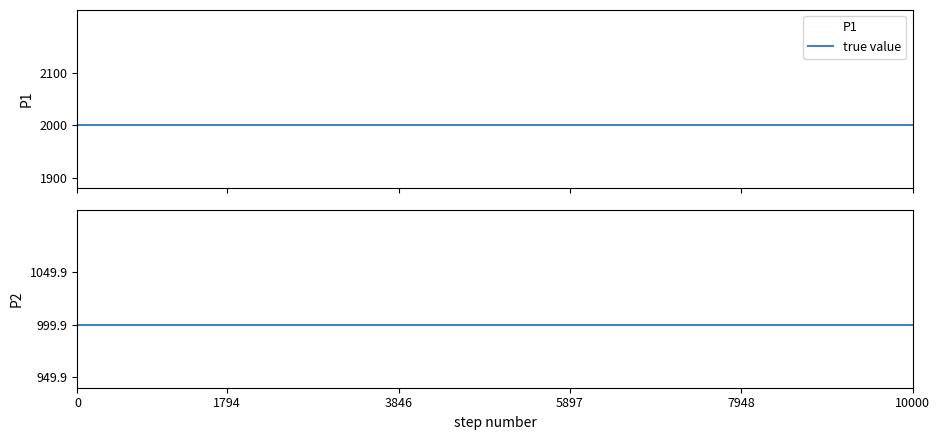

True or false: P1 and P2 cross at least once.

False